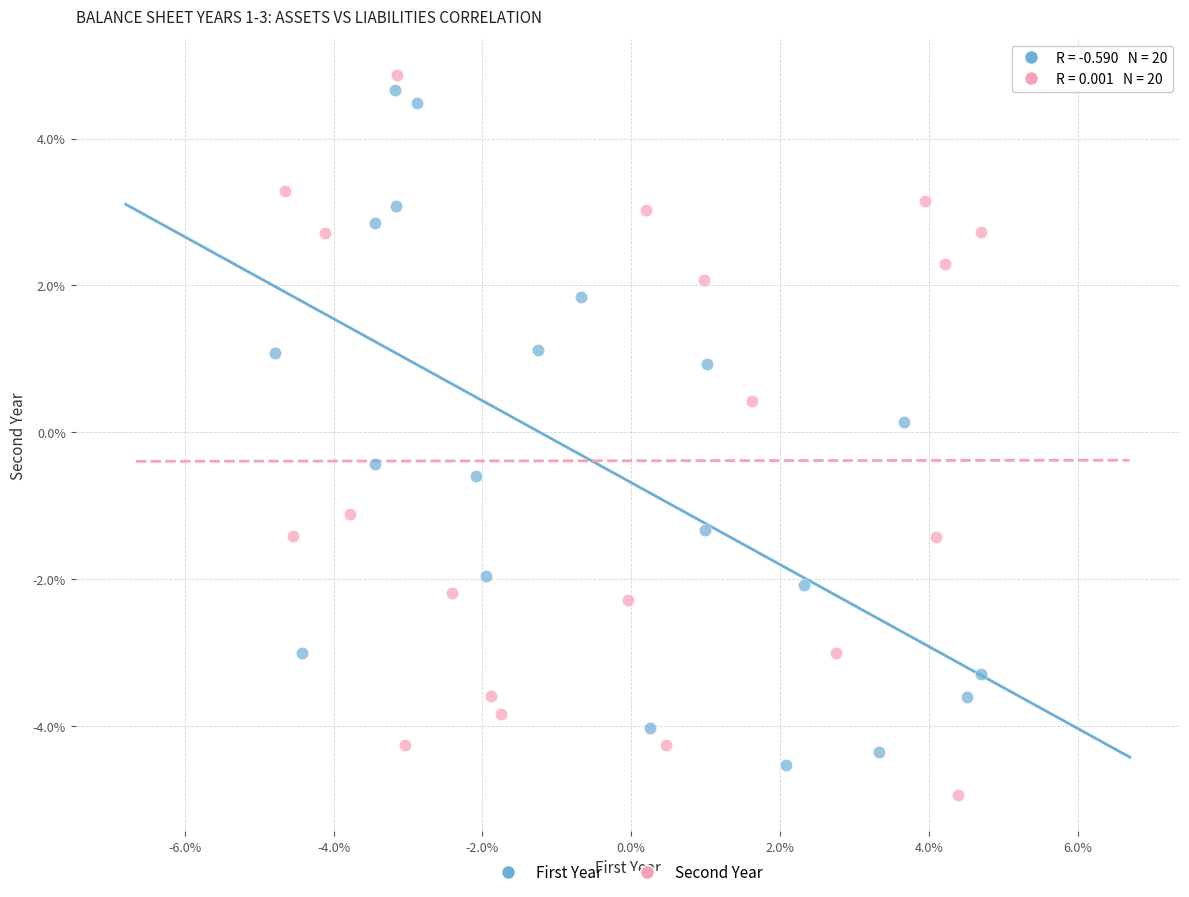

What are all the series names shown in the legend?

First Year, Second Year